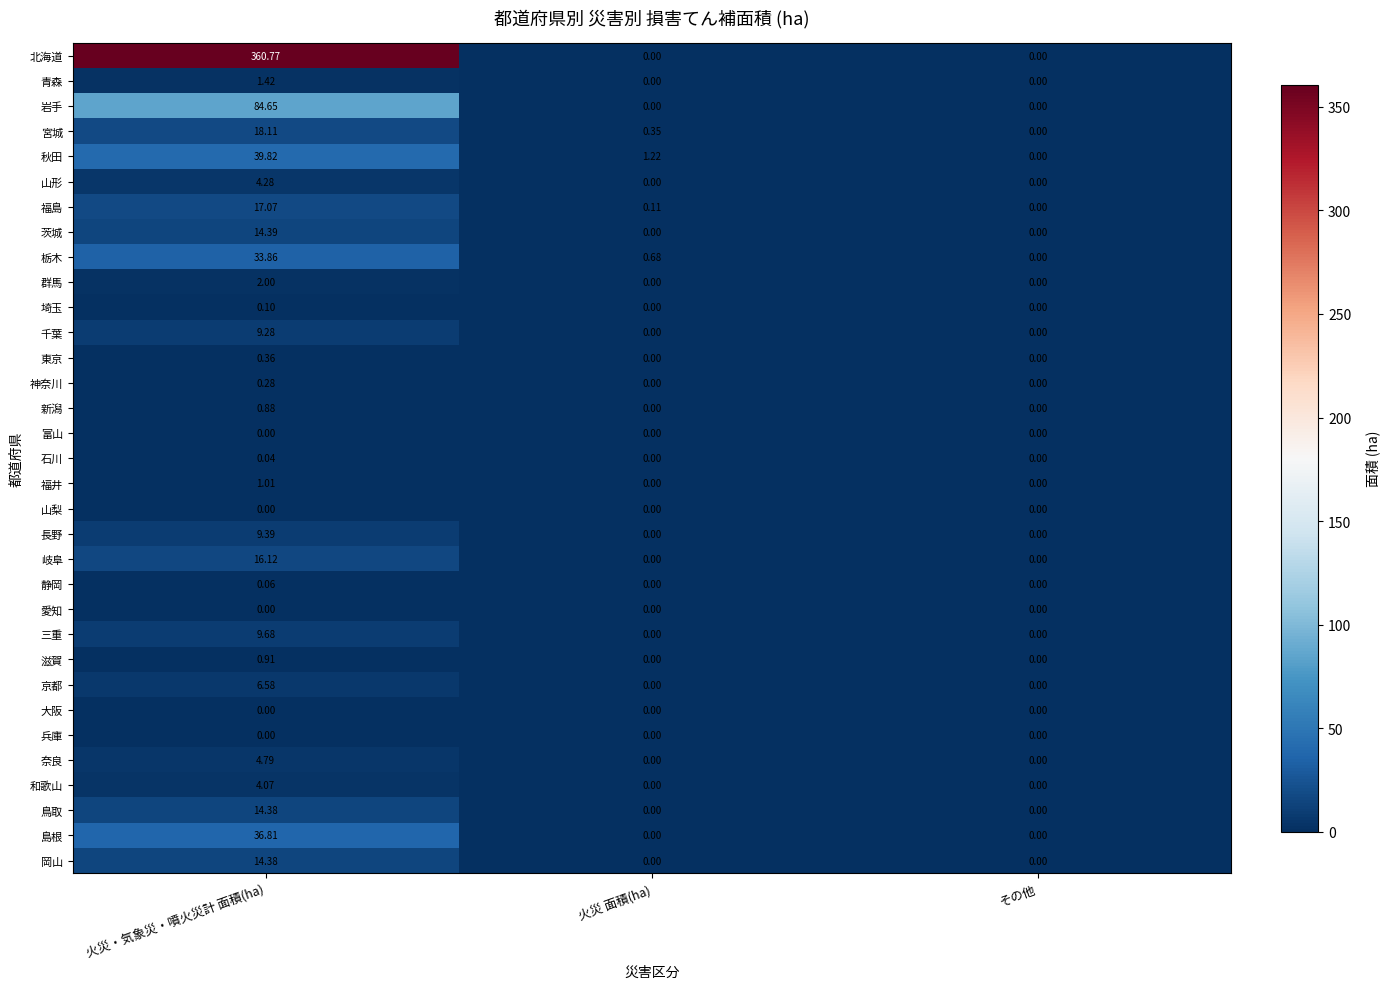

Rank the categories by 宮城 value from lowest to highest.

その他, 火災 面積(ha), 火災・気象災・噴火災計 面積(ha)